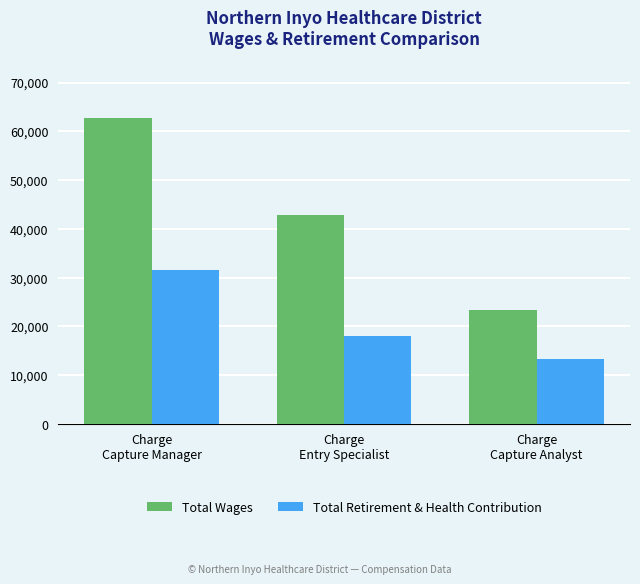

Reading left to right, extract all data points from this chart.

Total Wages: Charge
Capture Manager=62735	Charge
Entry Specialist=42942	Charge
Capture Analyst=23393
Total Retirement & Health Contribution: Charge
Capture Manager=31522	Charge
Entry Specialist=18123	Charge
Capture Analyst=13334